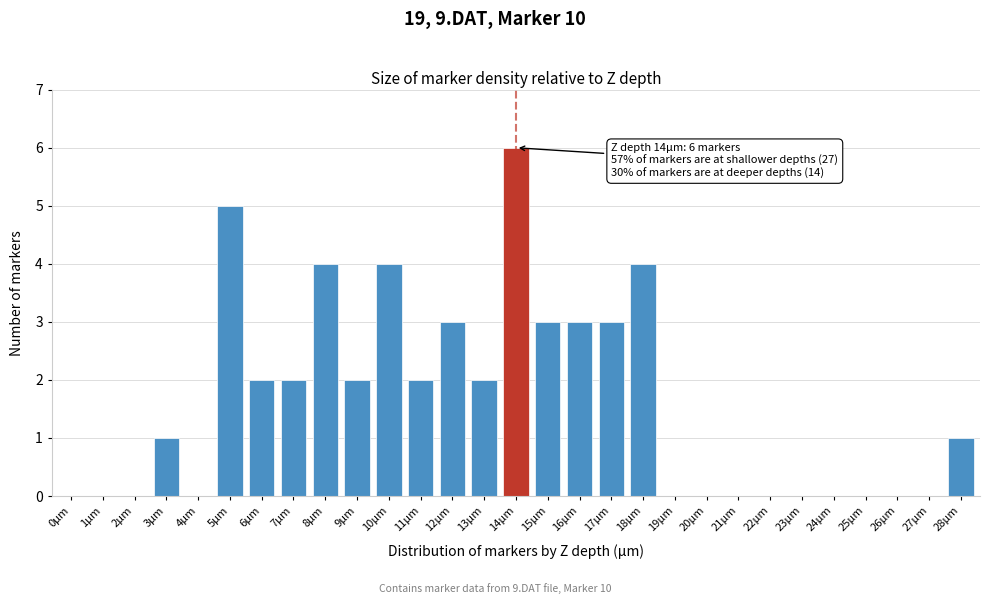

Reading left to right, what are all the values shown in this chart?

0µm=0	1µm=0	2µm=0	3µm=1	4µm=0	5µm=5	6µm=2	7µm=2	8µm=4	9µm=2	10µm=4	11µm=2	12µm=3	13µm=2	14µm=6	15µm=3	16µm=3	17µm=3	18µm=4	19µm=0	20µm=0	21µm=0	22µm=0	23µm=0	24µm=0	25µm=0	26µm=0	27µm=0	28µm=1